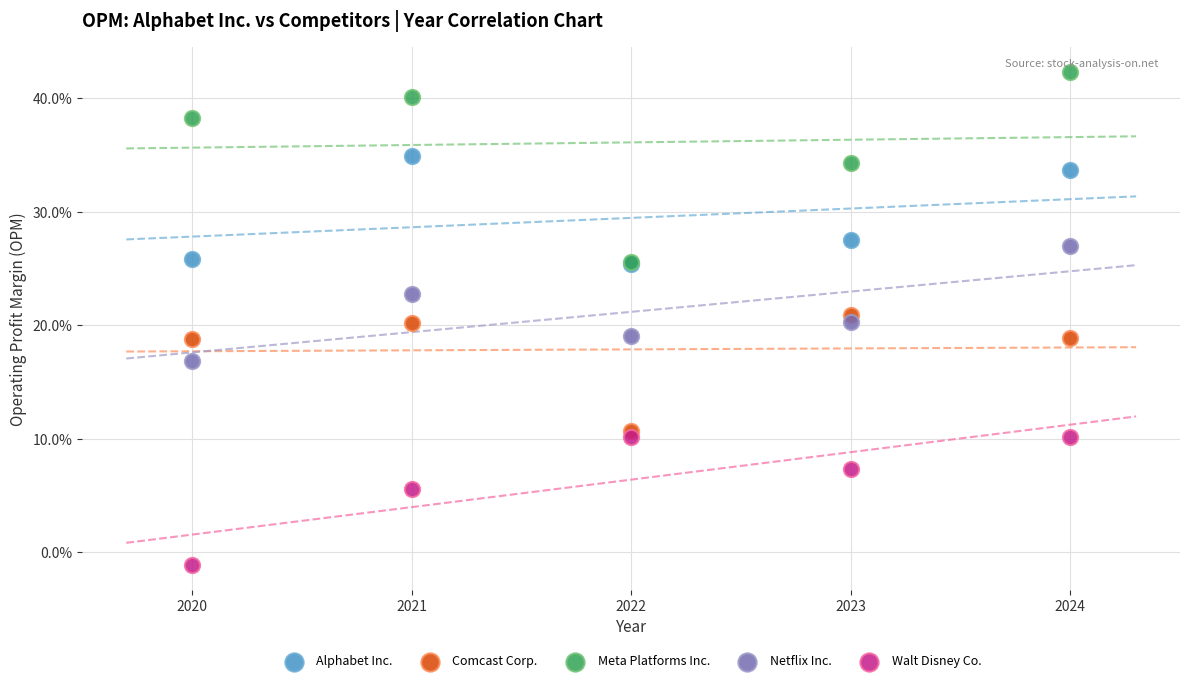

Which series has the widest spread of Y values?

Meta Platforms Inc.